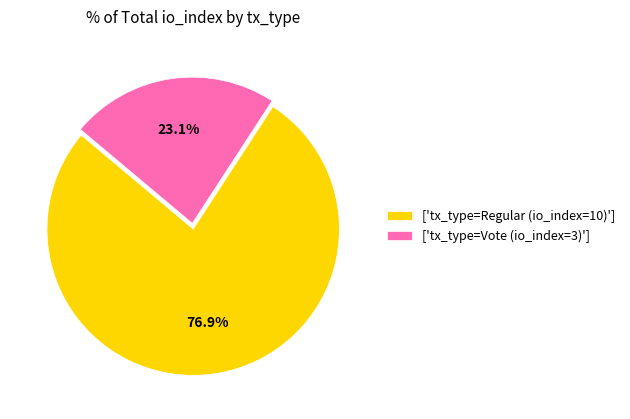

Combined, what portion of the pie is ['tx_type=Vote (io_index=3)'] and ['tx_type=Regular (io_index=10)']?

100.0%